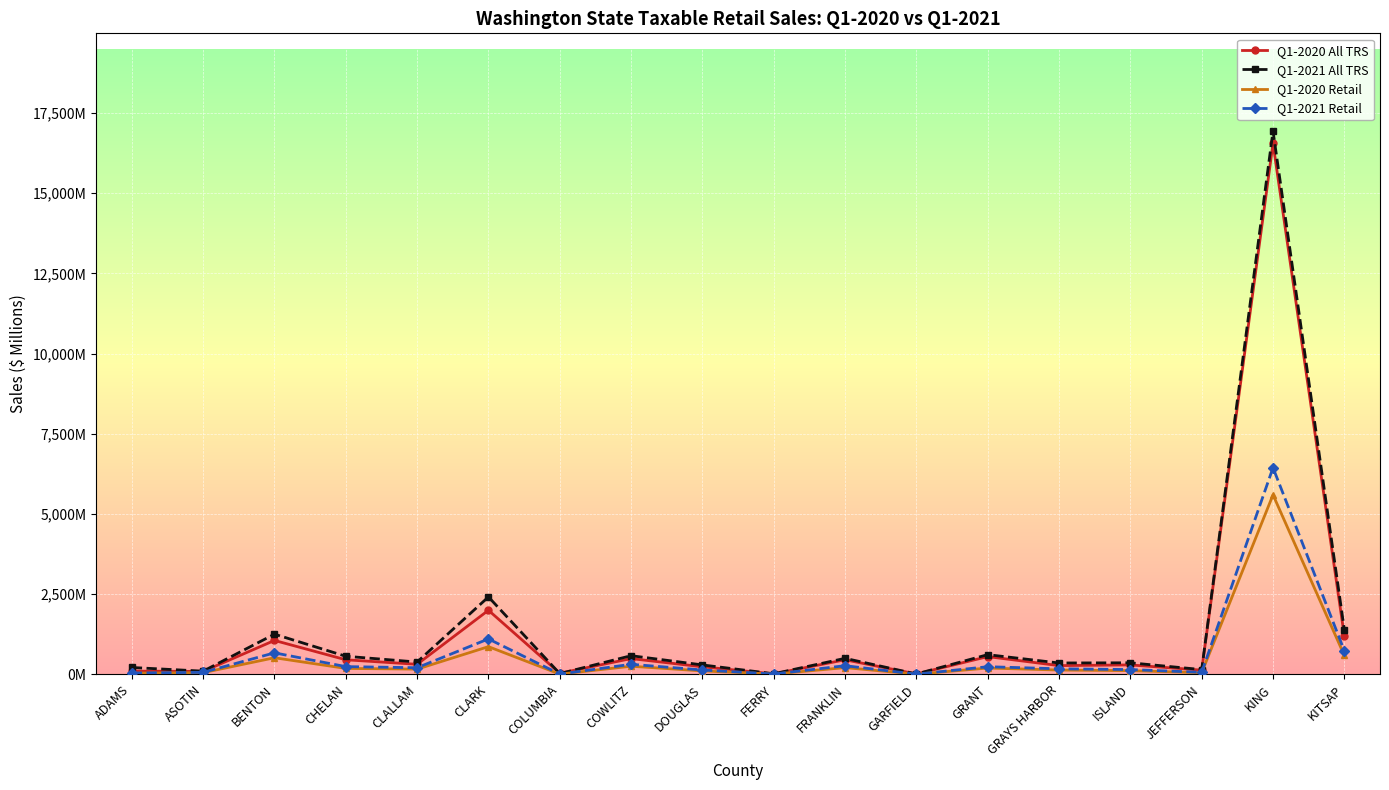

Is this an area chart (filled region under the line)?

No